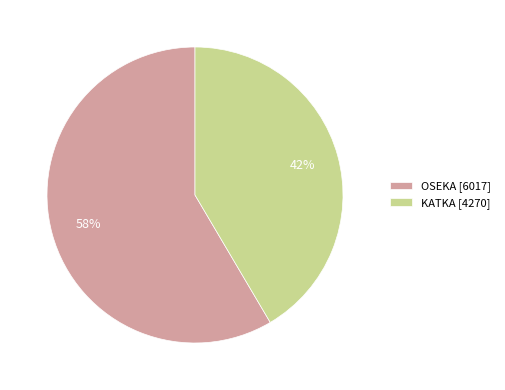

Which has a higher value, OSEKA or KATKA?

OSEKA